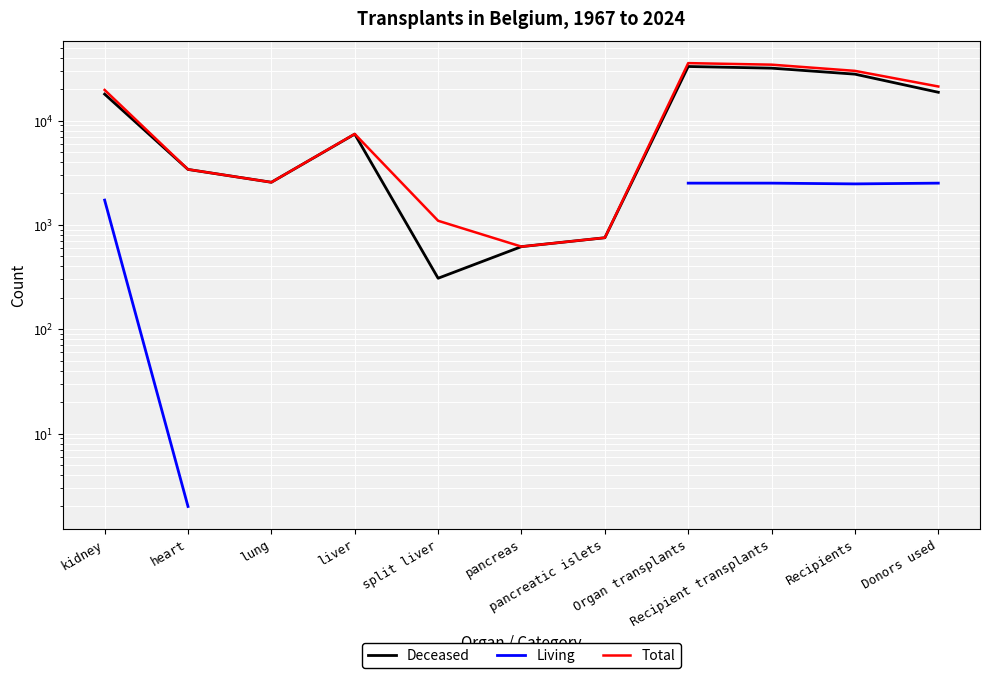

At which label is Living closest to 1257?

kidney